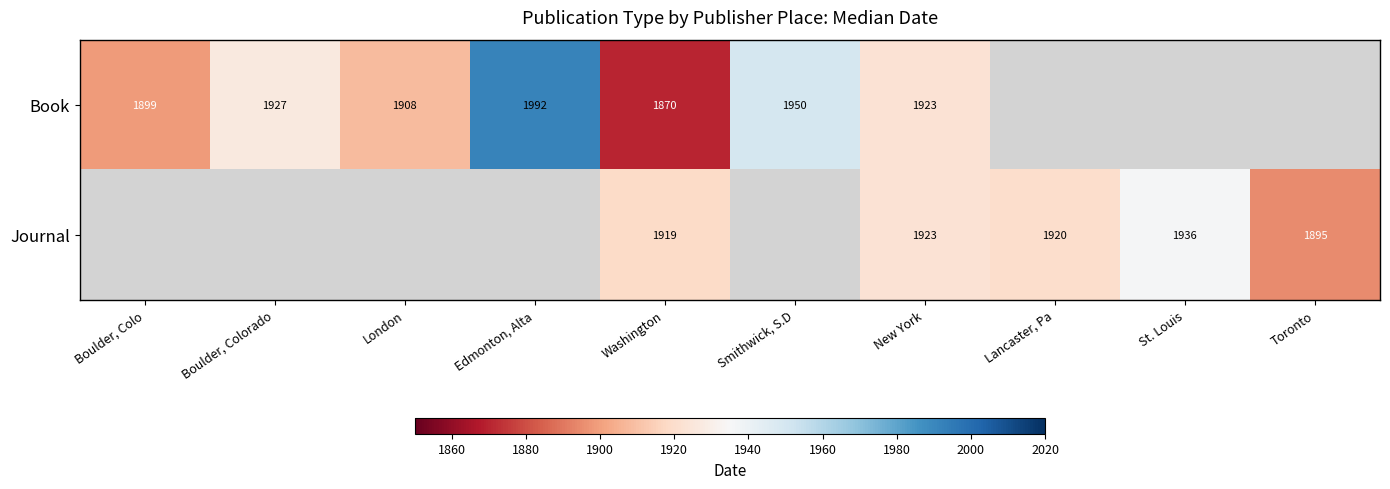

Is it true that Book equals 2688 at Boulder, Colo?

False